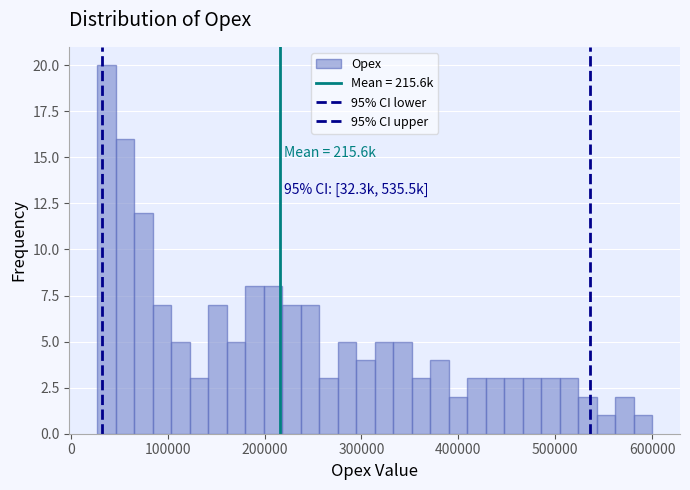

Read against the x-axis, roughly where is the centre of the tallest bar?

40000